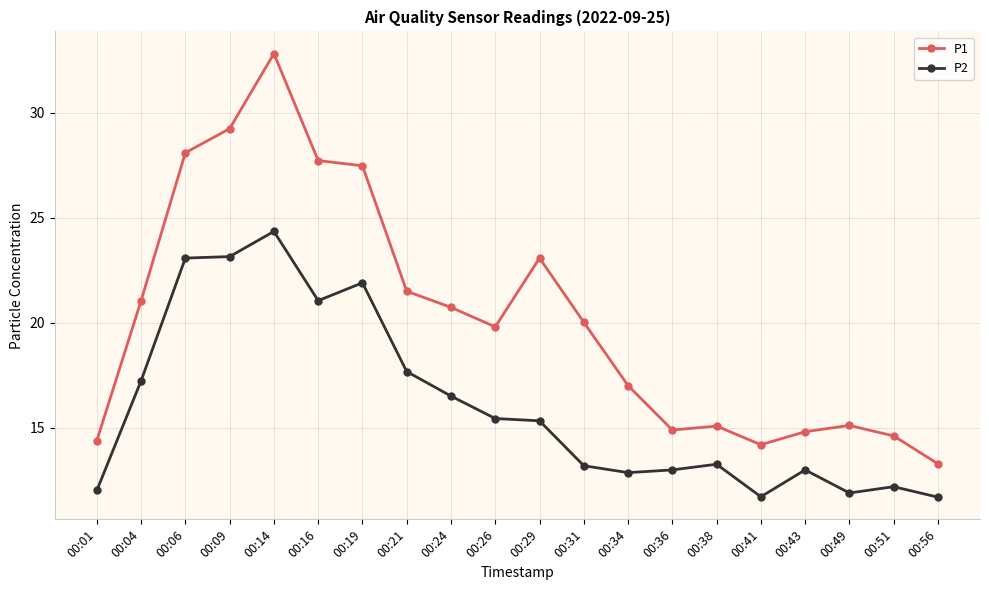

What is the difference between the maximum and minimum values in the P1 series?

19.6